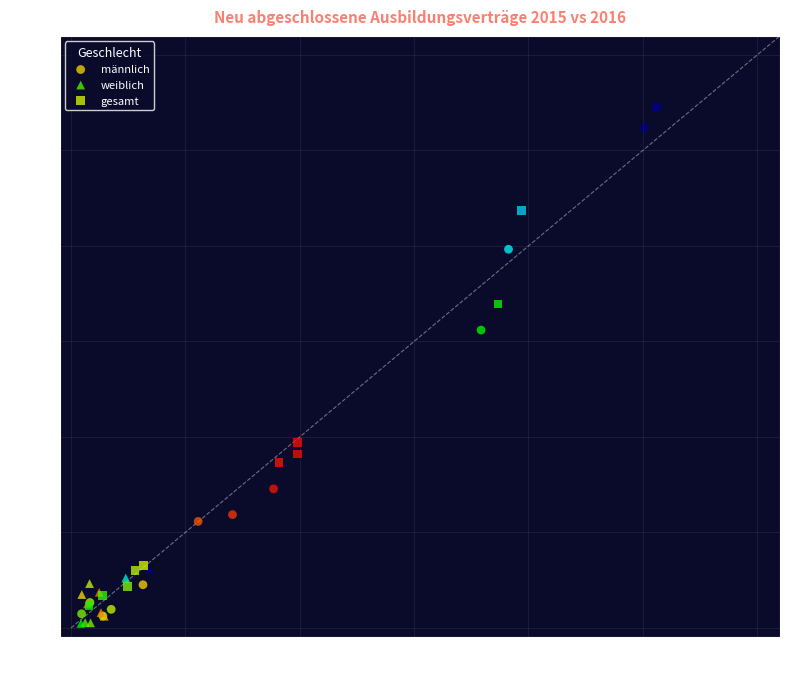

What are all the series names shown in the legend?

männlich, weiblich, gesamt